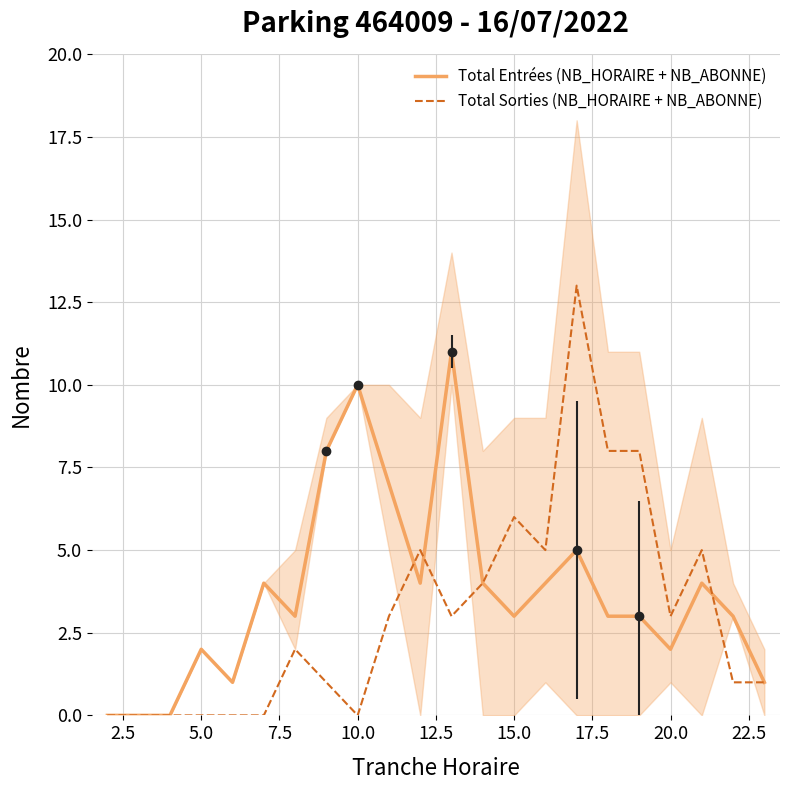

In Total Sorties (NB_HORAIRE + NB_ABONNE), how many points are lower than both neighbors (excluding endpoints)?

4